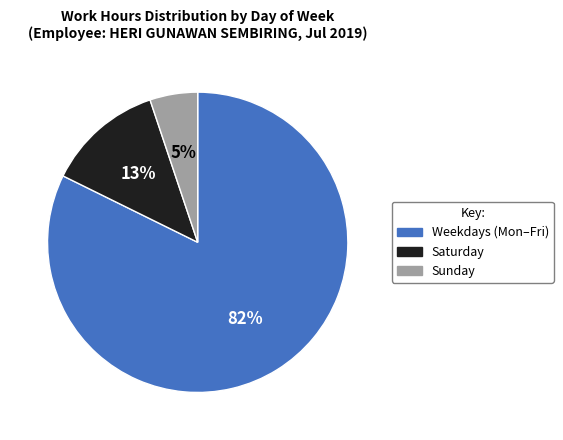

Rank the categories by value from highest to lowest.

Weekdays (Mon–Fri), Saturday, Sunday